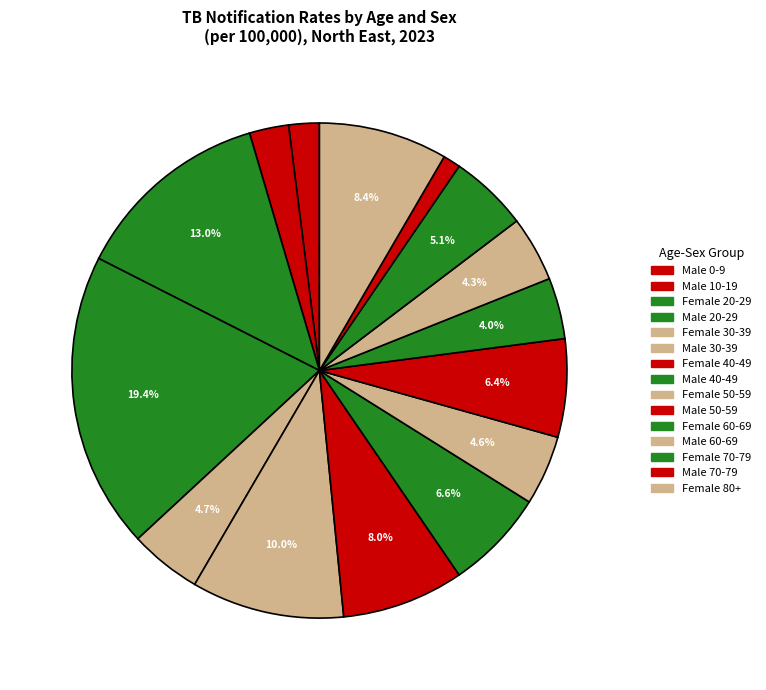

Approximately how many times larger is the value at Male 70-79 compared to Male 0-9?

0.6